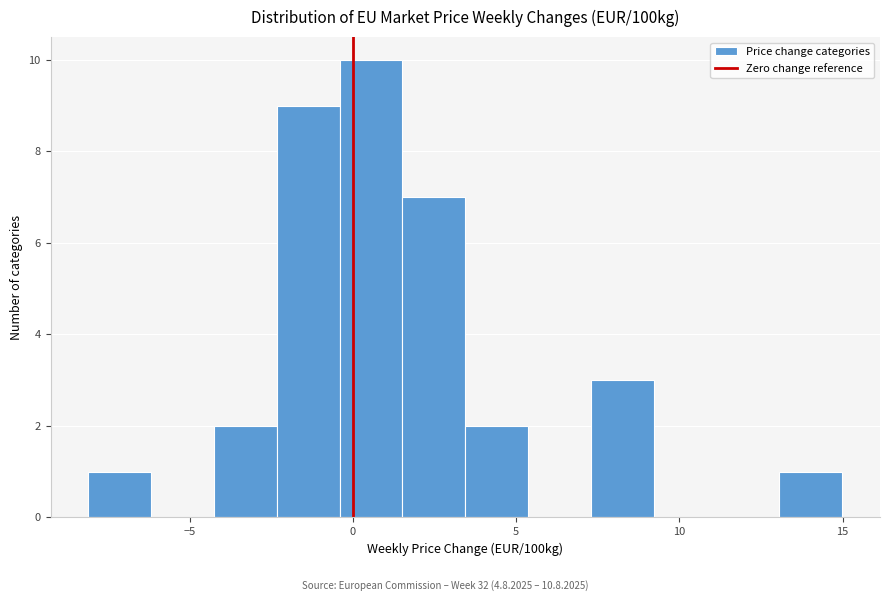

Around what value on the x-axis is the tallest bar? Give the approximate position of its centre, as read against the axis.

0.5